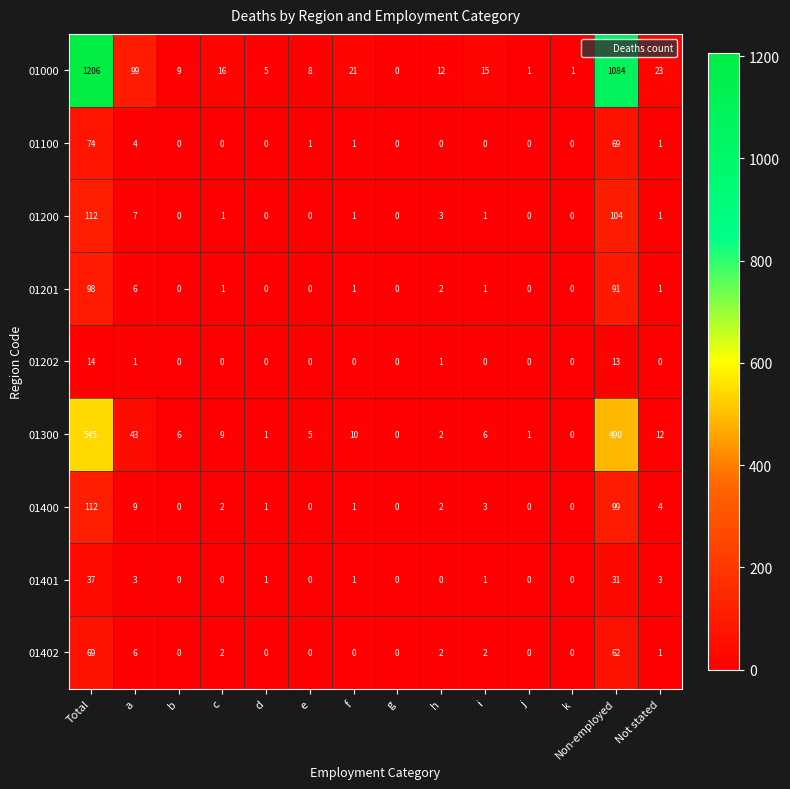

Read the 01000 value at Not stated.

23